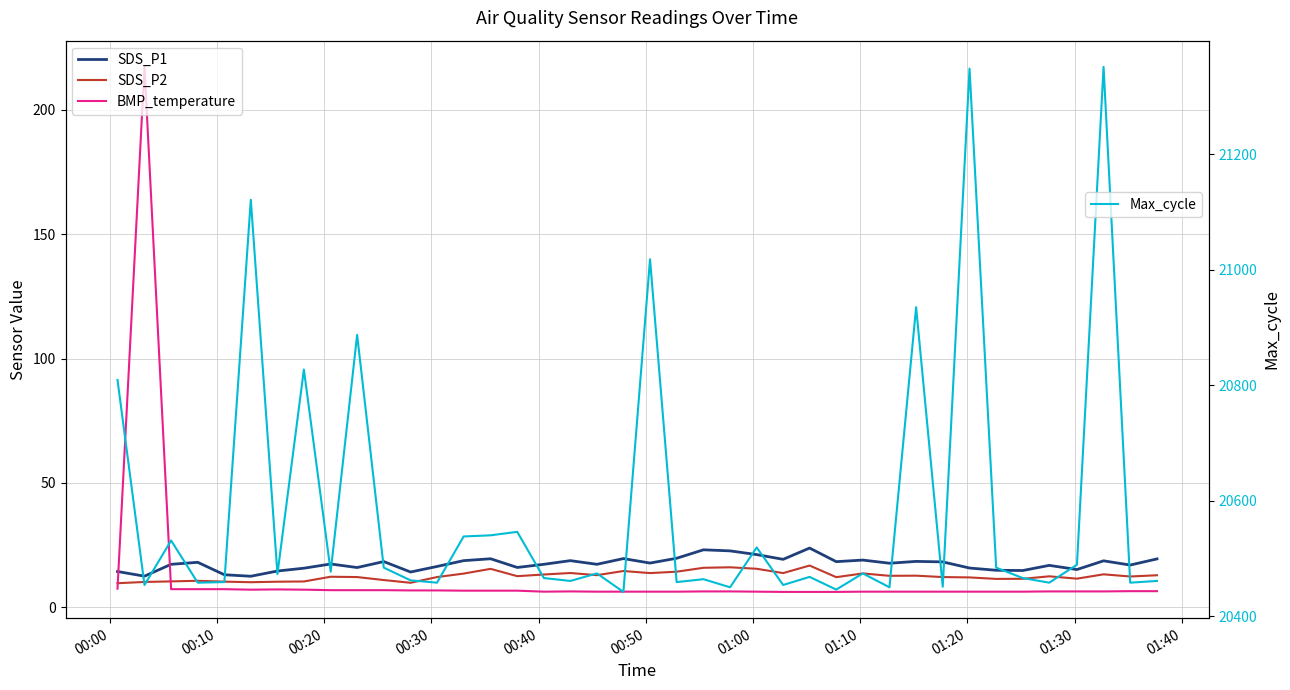

The value of SDS_P1 at 16 is 11.2. True or false?

False